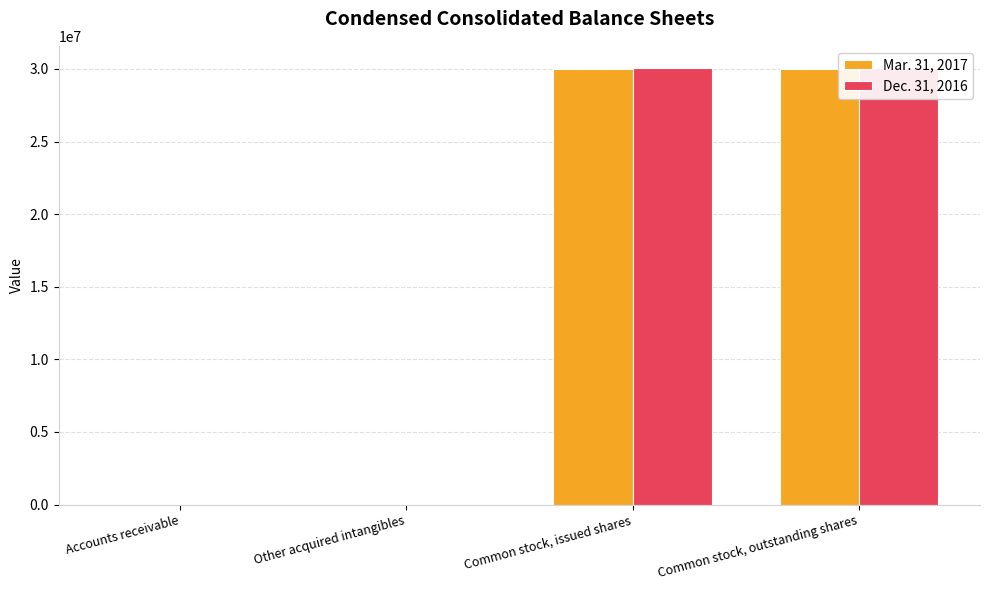

Which category has the highest value in the Dec. 31, 2016 series?

Common stock, issued shares